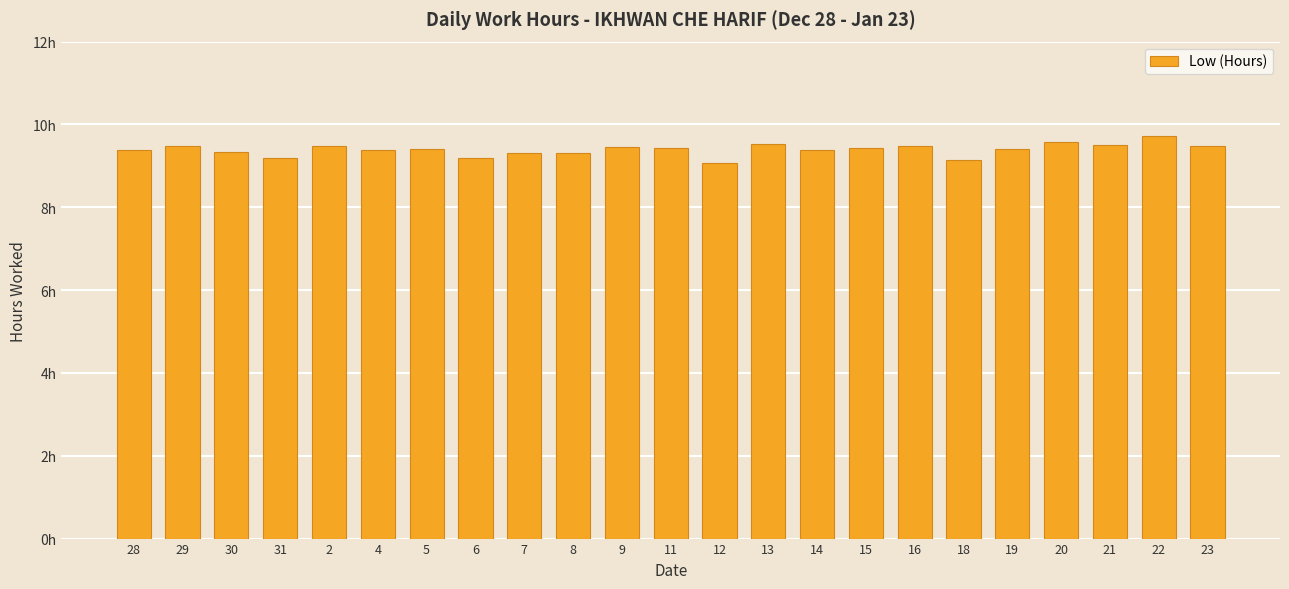

What is the sum of all values?

216.0